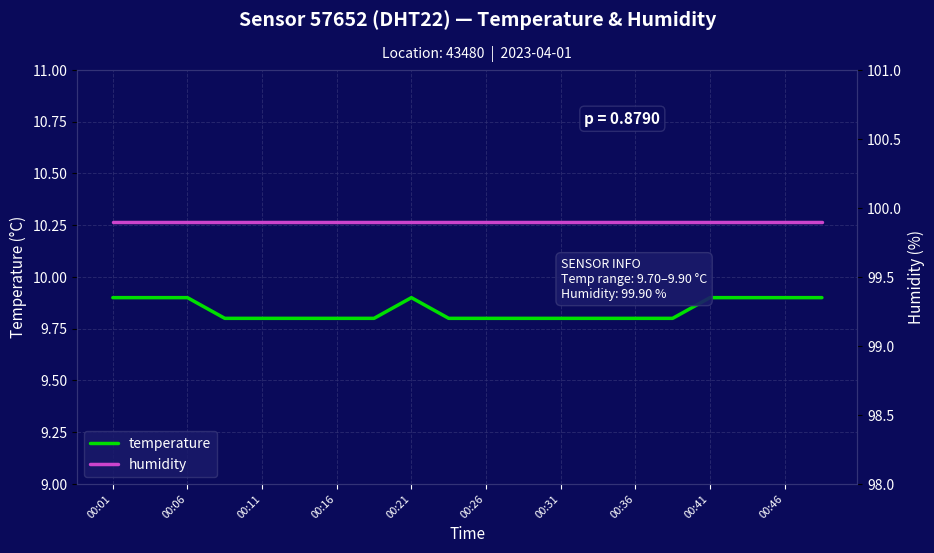

The temperature series shows 9.8 at 00:26. True or false?

True